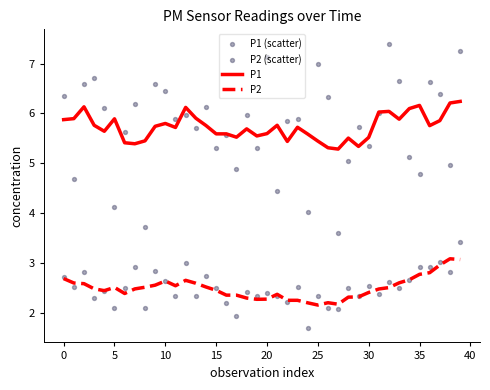

The P1 series shows 5.6 at 20. True or false?

True